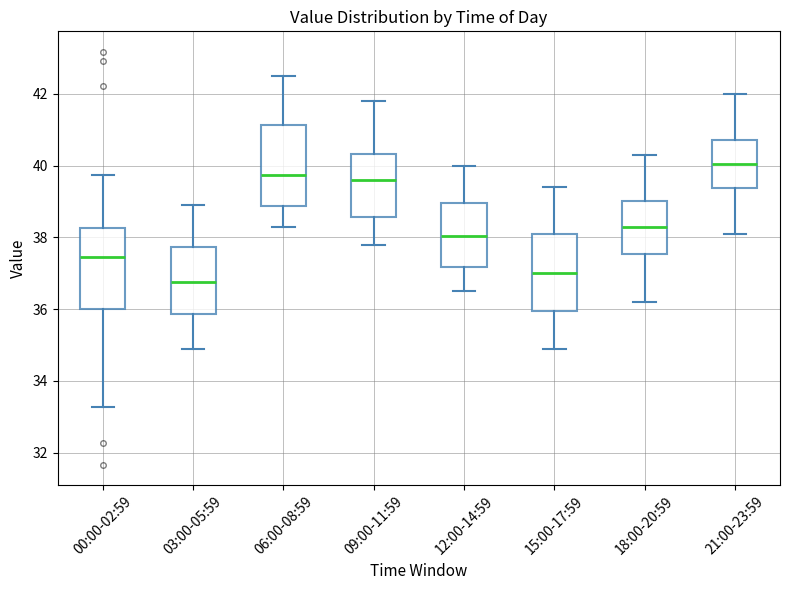

Reading left to right, read every box against the y-axis: the position of its median line, the range the box covers, and the ends of its whiskers. The values are not printed on the chart, so give them approximately, as read against the axis.

00:00-02:59: median 37.4, box 36.0 to 38.2, whiskers 33.2 to 39.8
03:00-05:59: median 36.8, box 35.8 to 37.8, whiskers 35.0 to 39.0
06:00-08:59: median 39.8, box 38.8 to 41.2, whiskers 38.4 to 42.6
09:00-11:59: median 39.6, box 38.6 to 40.4, whiskers 37.8 to 41.8
12:00-14:59: median 38.0, box 37.2 to 39.0, whiskers 36.6 to 40.0
15:00-17:59: median 37.0, box 36.0 to 38.2, whiskers 35.0 to 39.4
18:00-20:59: median 38.4, box 37.6 to 39.0, whiskers 36.2 to 40.4
21:00-23:59: median 40.0, box 39.4 to 40.8, whiskers 38.2 to 42.0